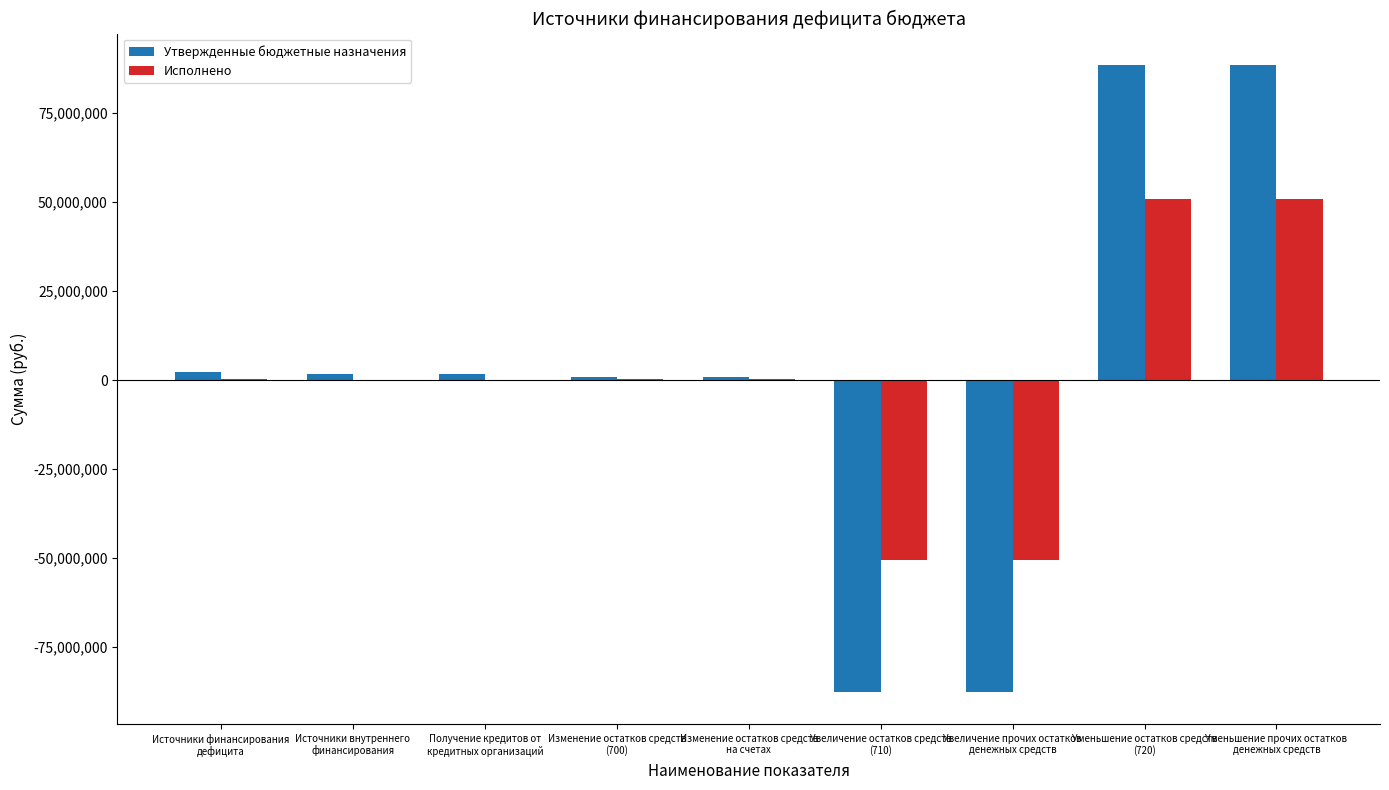

What is the greatest value displayed?

88569462.0